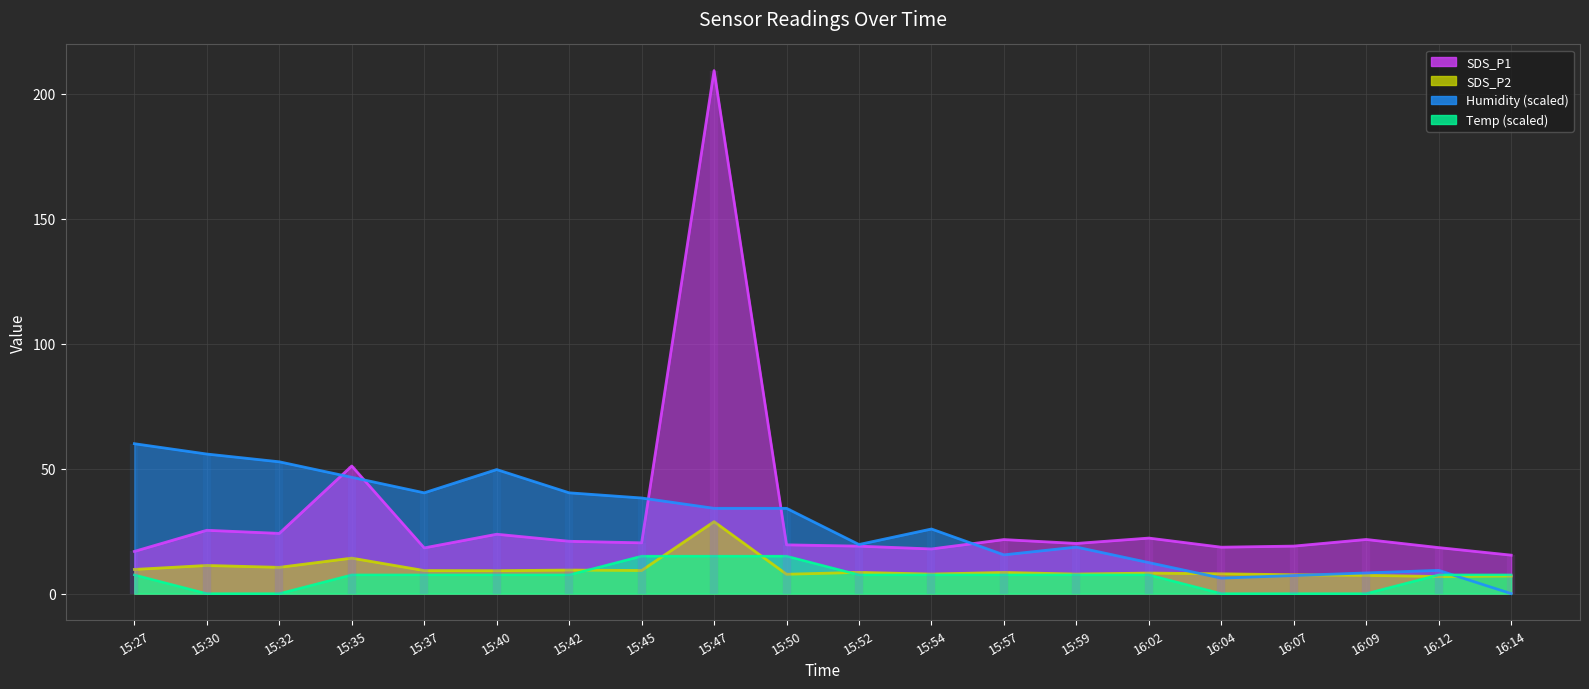

True or false: SDS_P1 has a value of 23.8 at 15:40.

True